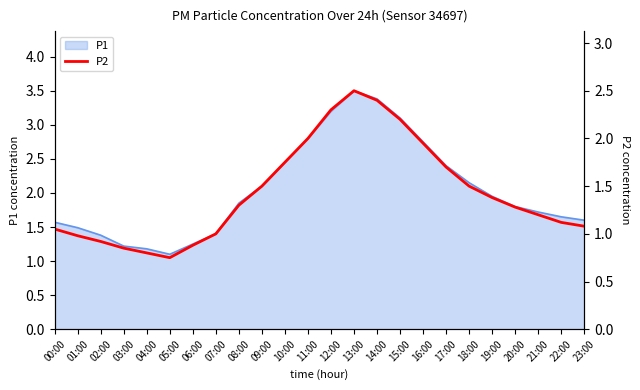

What is the maximum value shown in the chart?

2.5